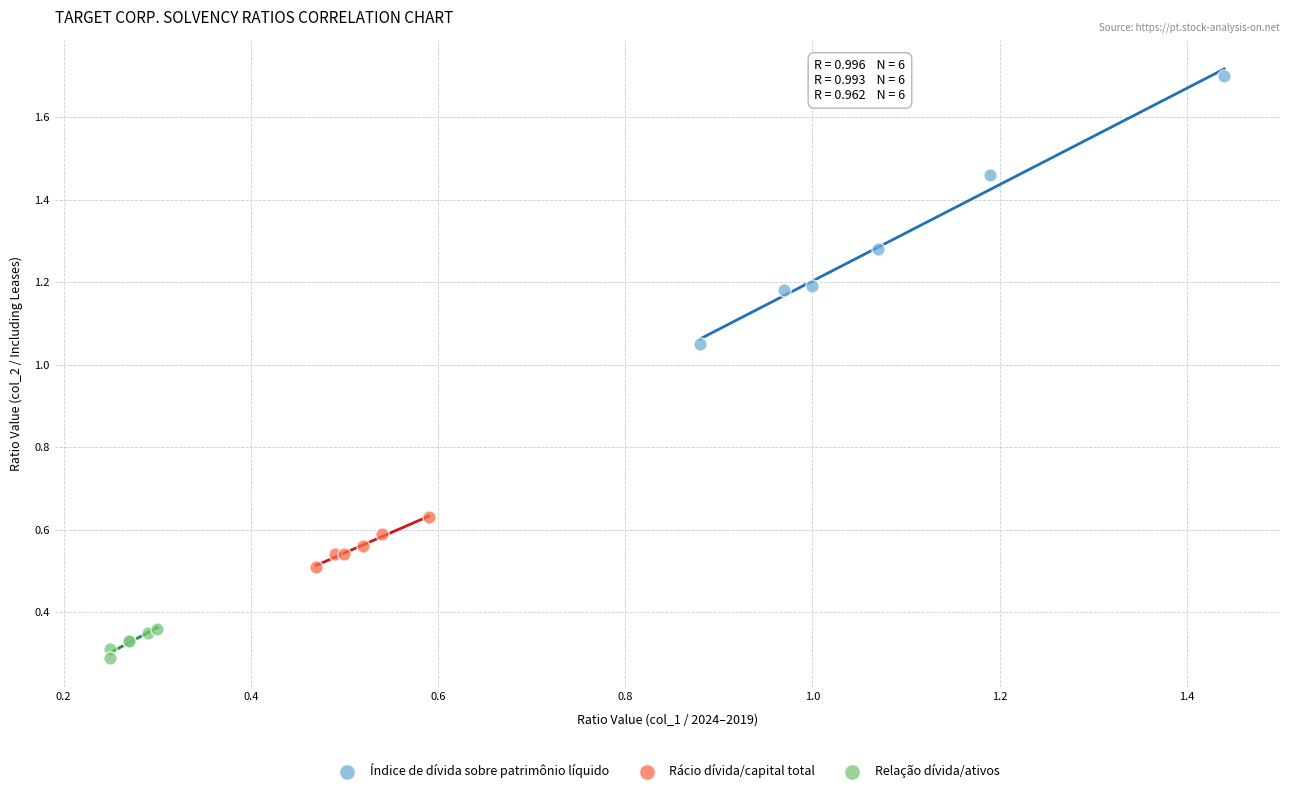

Which series reaches the minimum Y coordinate?

Relação dívida/ativos